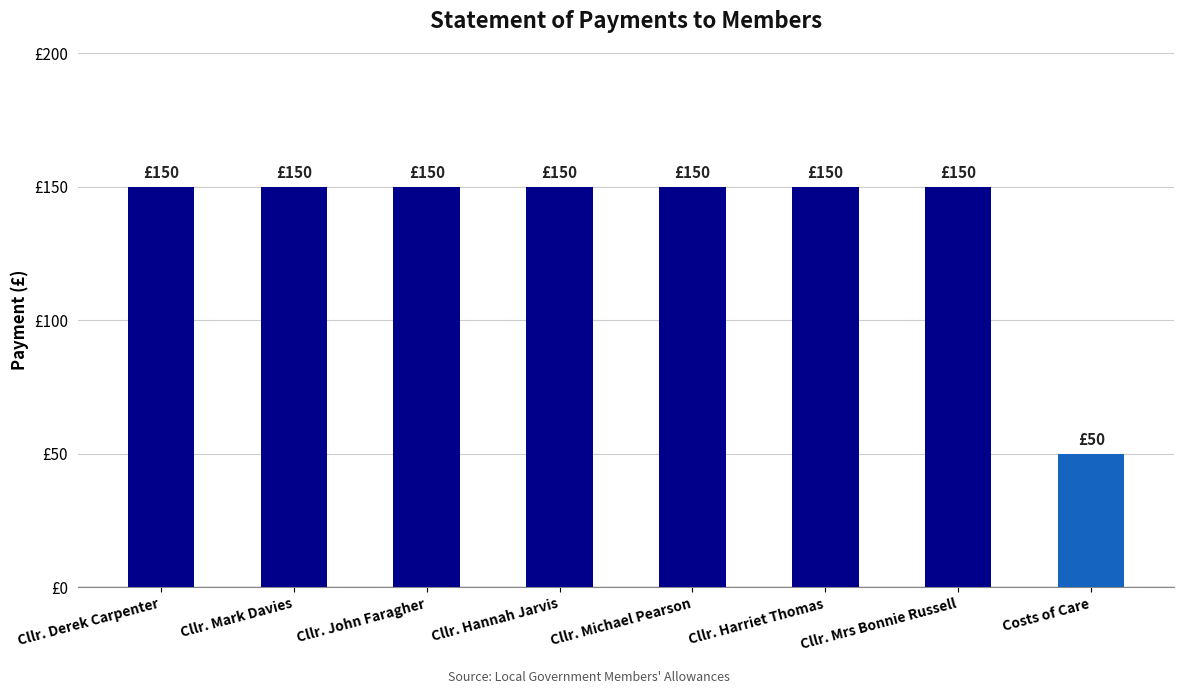

At which category does the chart reach its minimum across all series?

Costs of Care